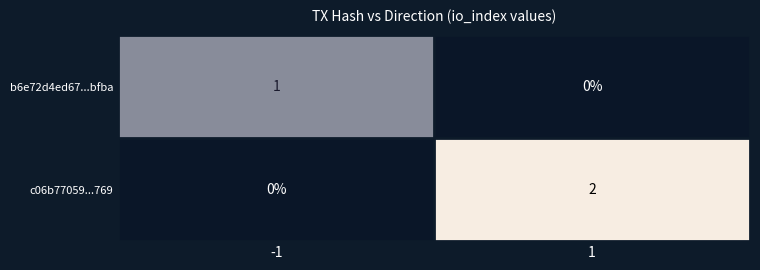

At 1, list the series in order from largest to smallest.

c06b77059...769, b6e72d4ed67...bfba